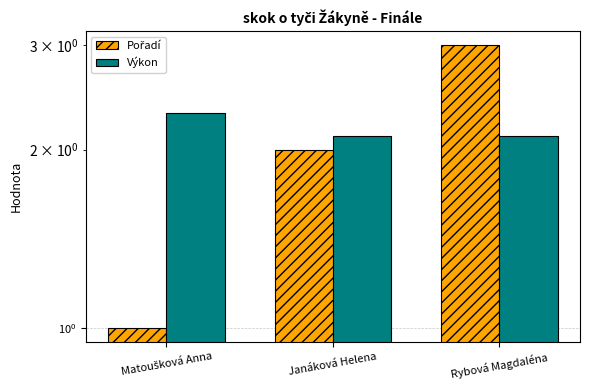

At which label does Pořadí reach its minimum?

Matoušková Anna